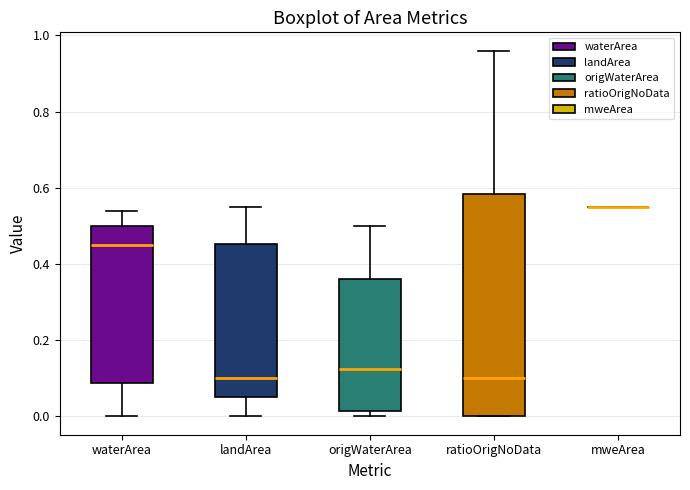

Reading left to right, transcribe this box plot: for each box, give where its median line is, the range the box spans, and where its two whiskers end, as read against the y-axis. The values are not printed on the chart, so give them approximately, as read against the axis.

waterArea: median 0.46, box 0.08 to 0.50, whiskers 0.00 to 0.54
landArea: median 0.10, box 0.06 to 0.46, whiskers 0.00 to 0.56
origWaterArea: median 0.12, box 0.02 to 0.36, whiskers 0.00 to 0.50
ratioOrigNoData: median 0.10, box 0.00 to 0.58, whiskers 0.00 to 0.96
mweArea: box collapsed to a line at 0.56, whiskers 0.56 to 0.56